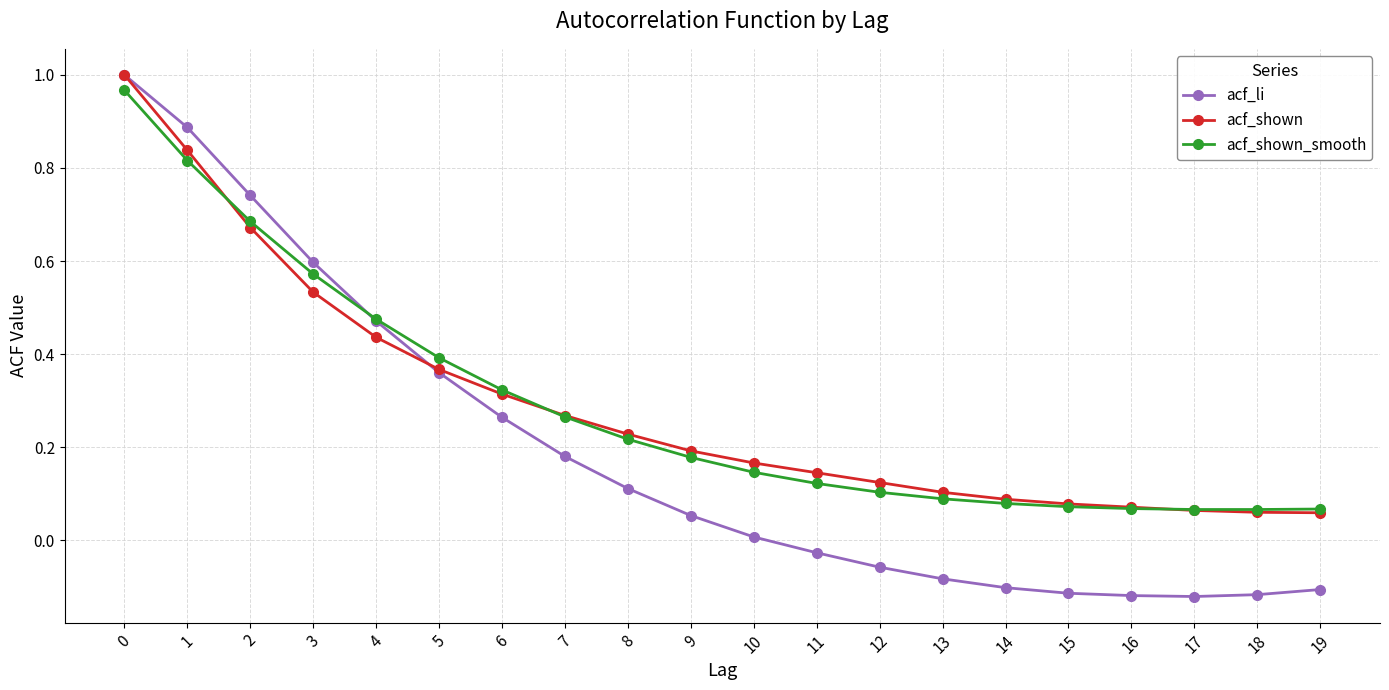

Which series changed the most between 3 and 10?

acf_li